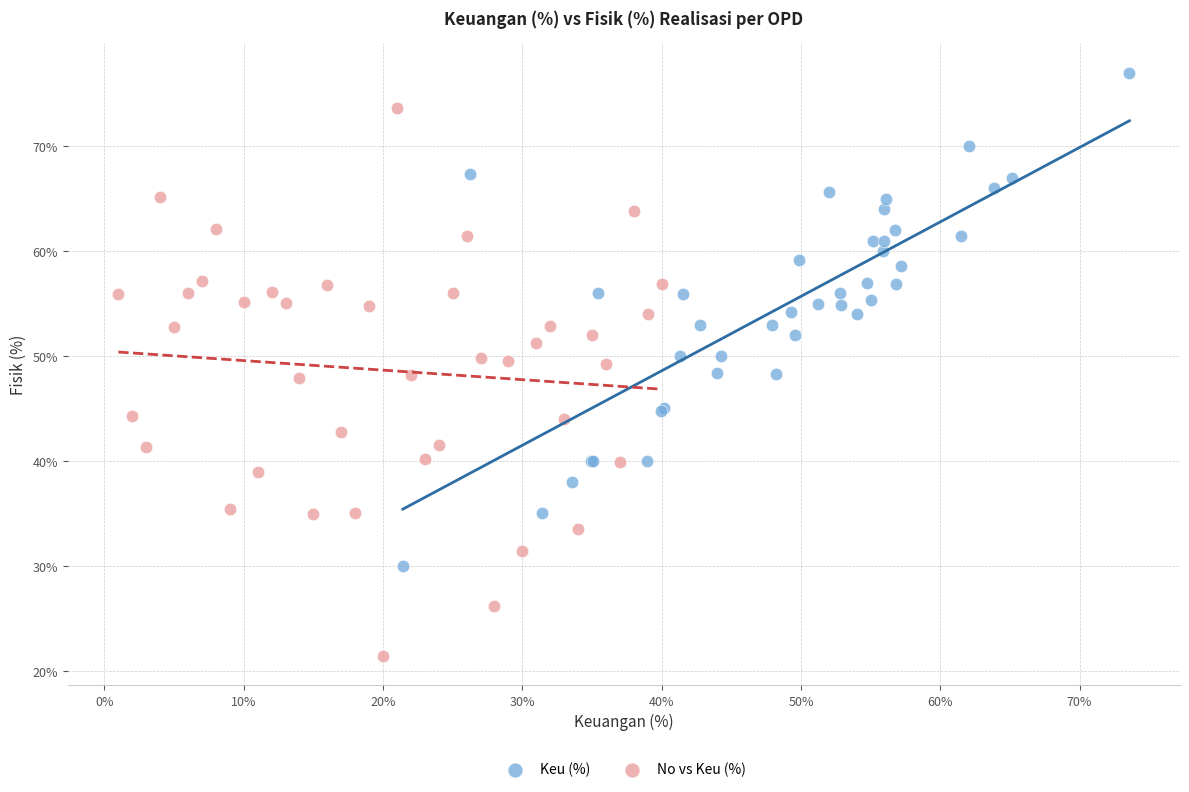

What are all the series names shown in the legend?

Keu (%), No vs Keu (%)